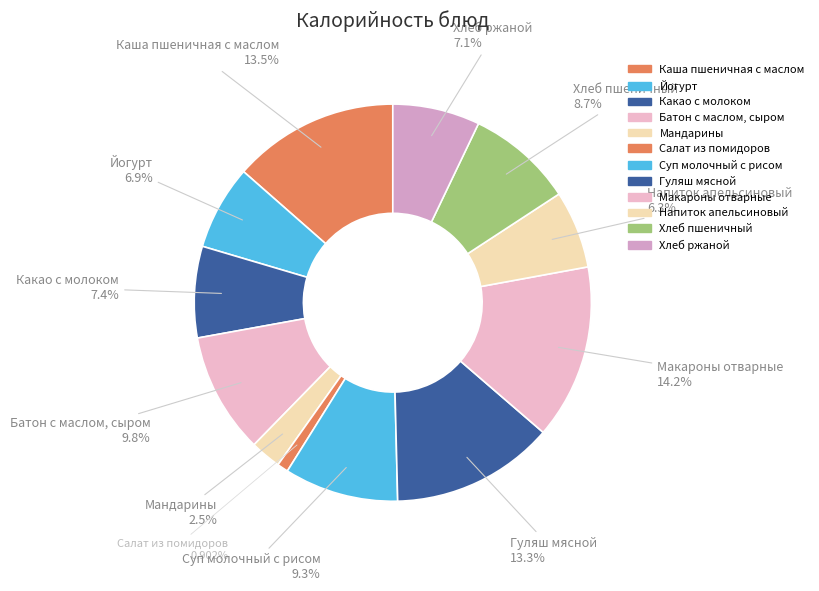

Approximately how many times larger is the value at Мандарины compared to Йогурт?

0.4